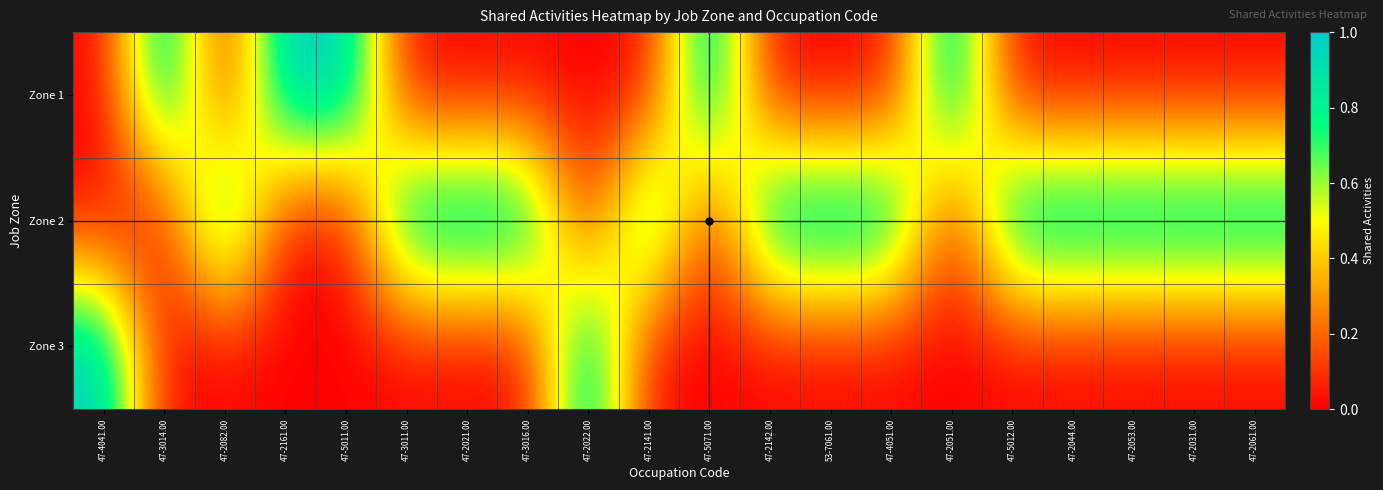

What is the total value across all series at 47-3014.00?

1